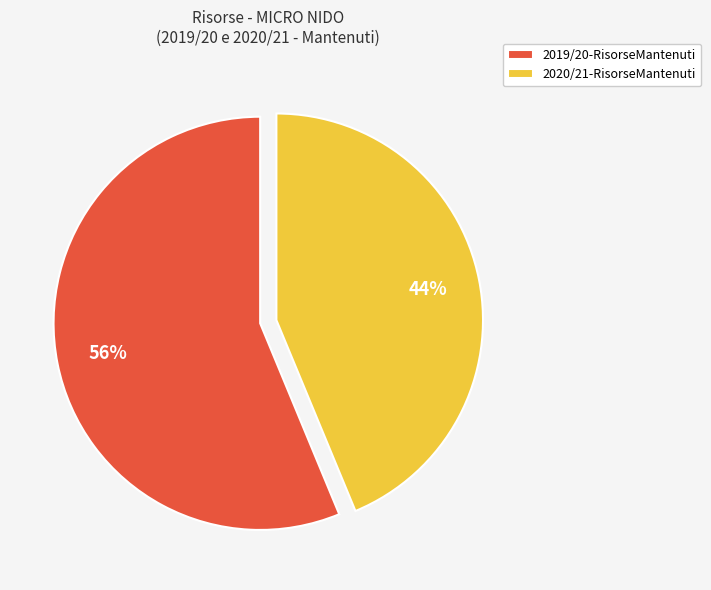

Which slice is the largest?

2019/20-RisorseMantenuti